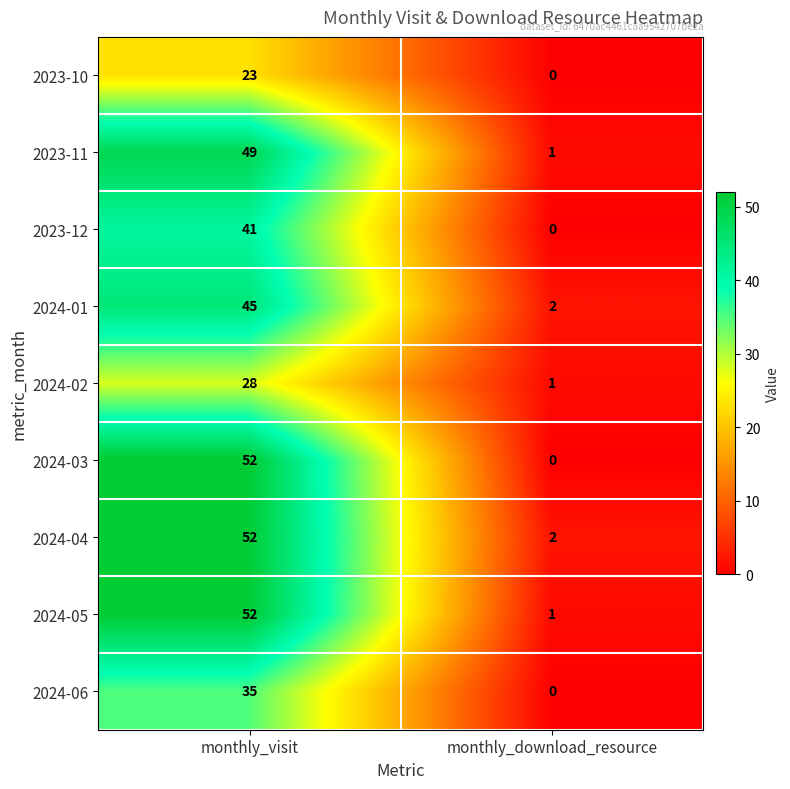

Where is 2024-01 nearest to the value 23?

monthly_download_resource